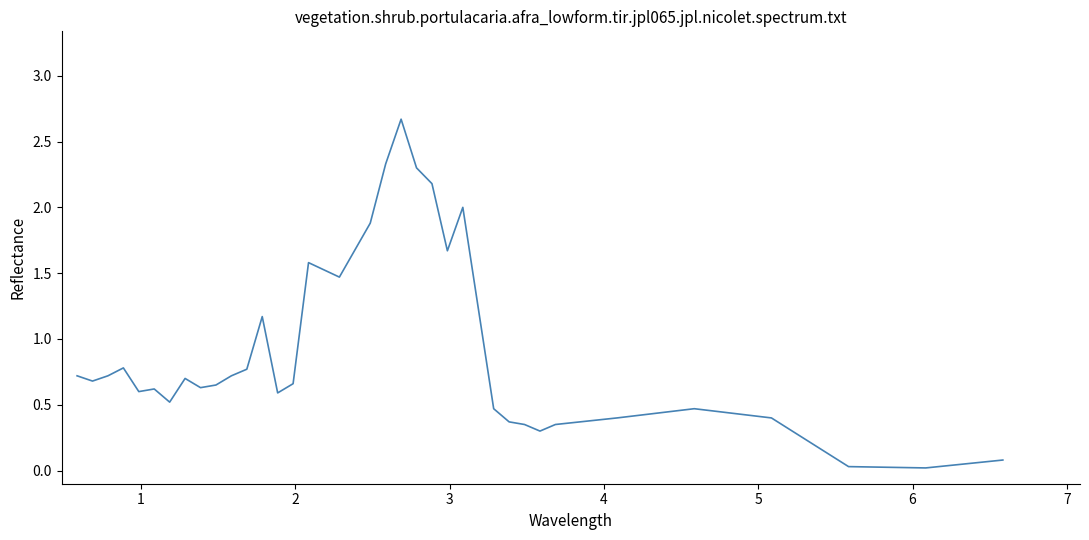

What is the greatest value displayed?

2.7